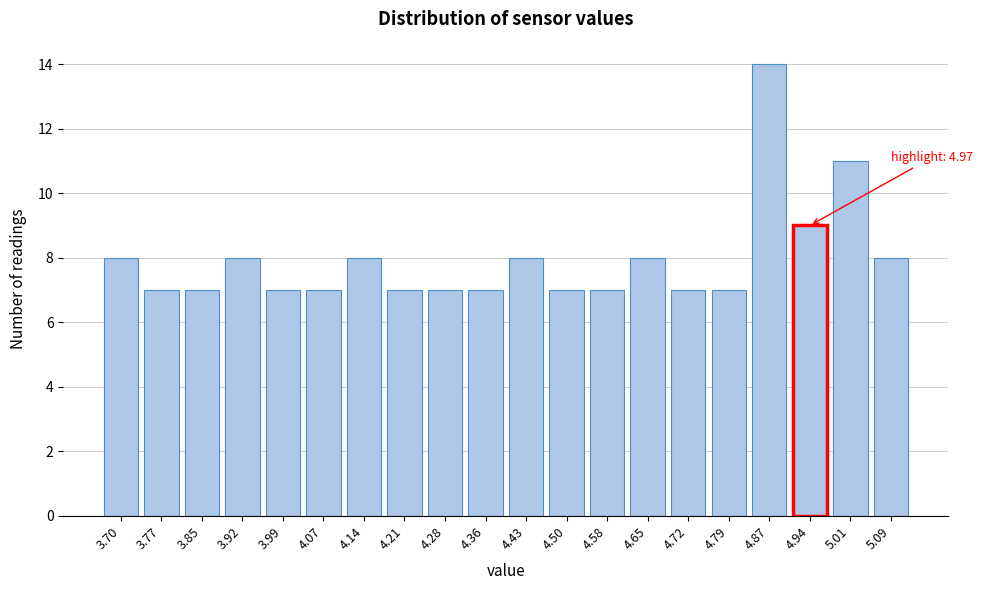

Reading left to right, extract all data points from this chart.

8	7	7	8	7	7	8	7	7	7	8	7	7	8	7	7	14	9	11	8